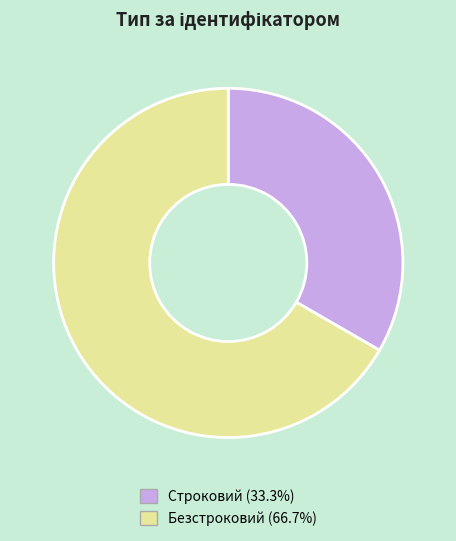

What is the ratio of the value at Строковий (33.3%) to the value at Безстроковий (66.7%)?

0.5